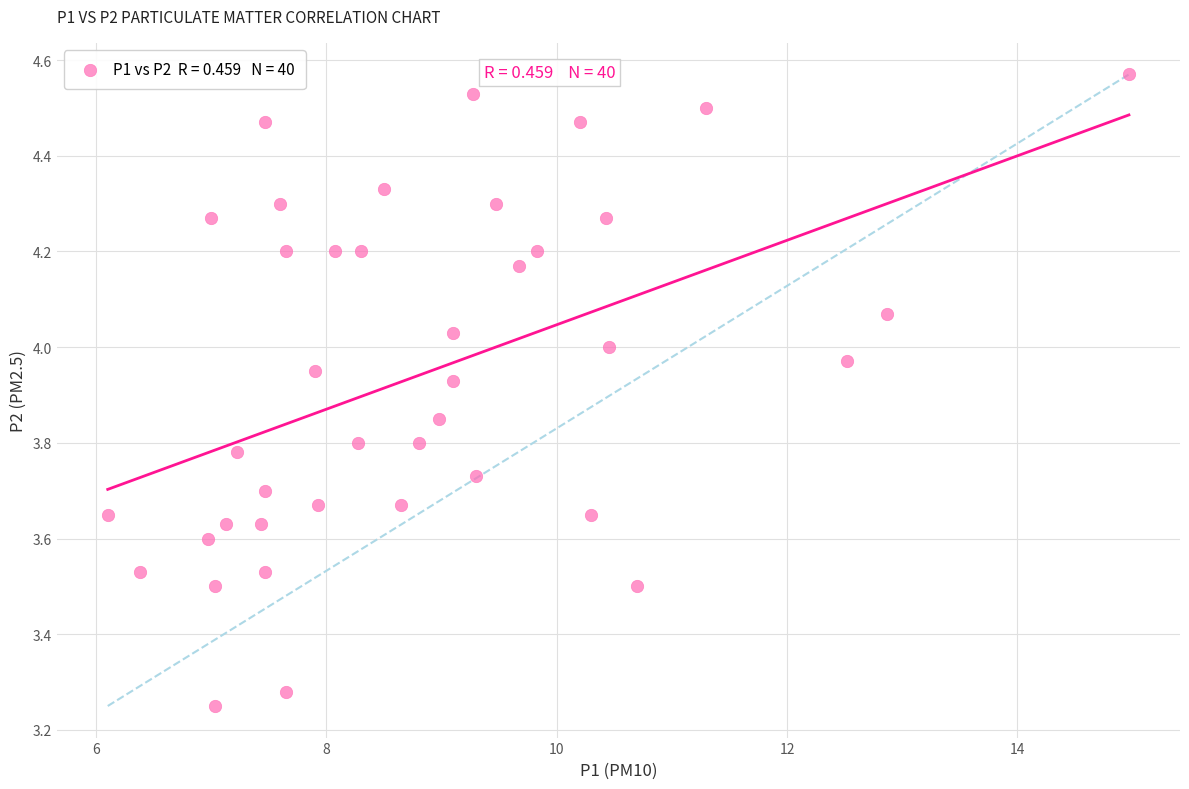

What is the range of X values (max minus min)?

8.9